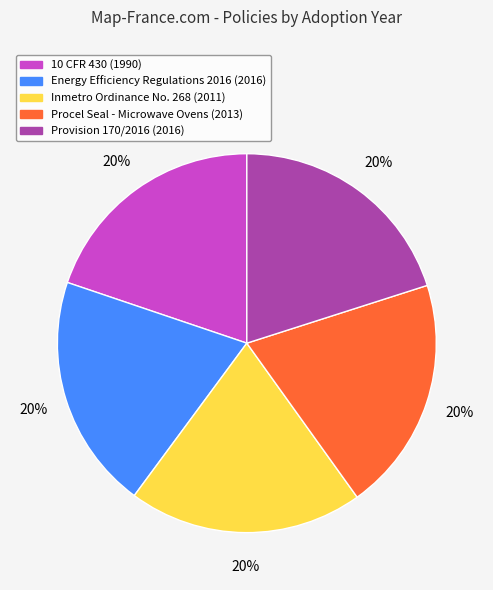

Combined, do Inmetro Ordinance No. 268 and Provision 170/2016 account for over 50%?

No